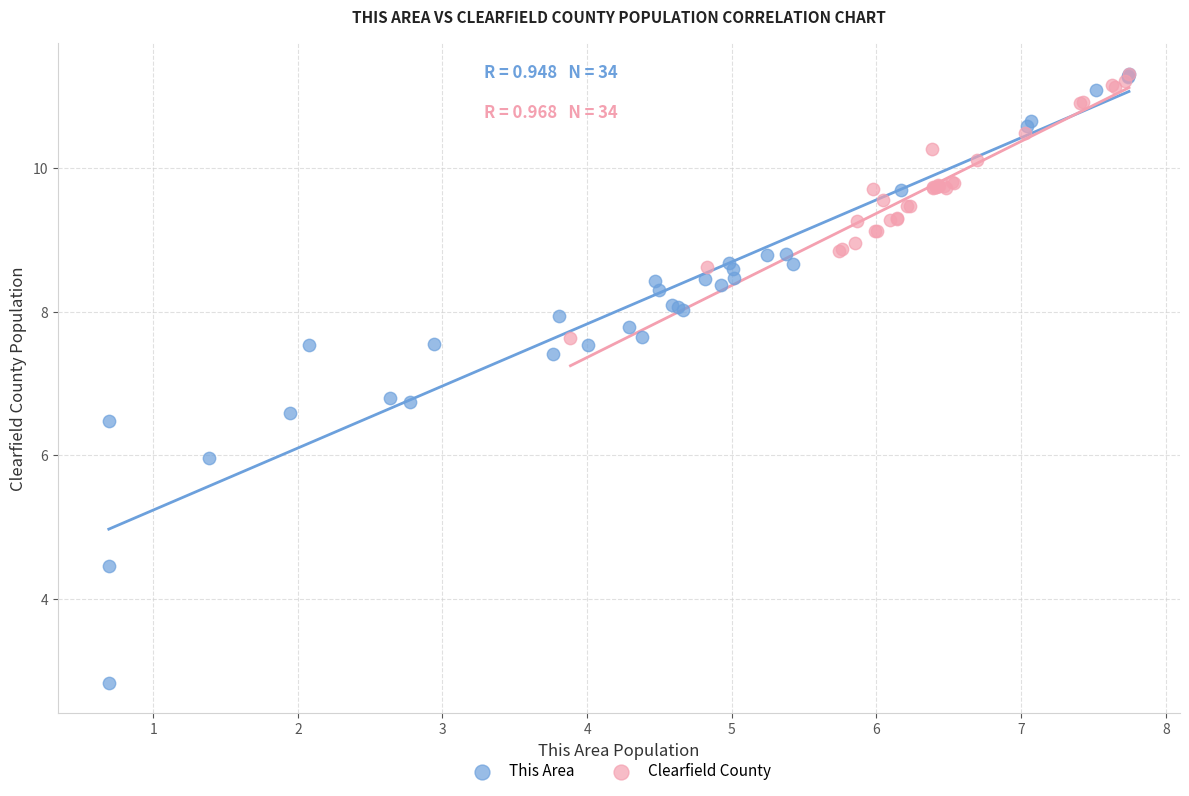

Which series contains the lowest Y value?

This Area